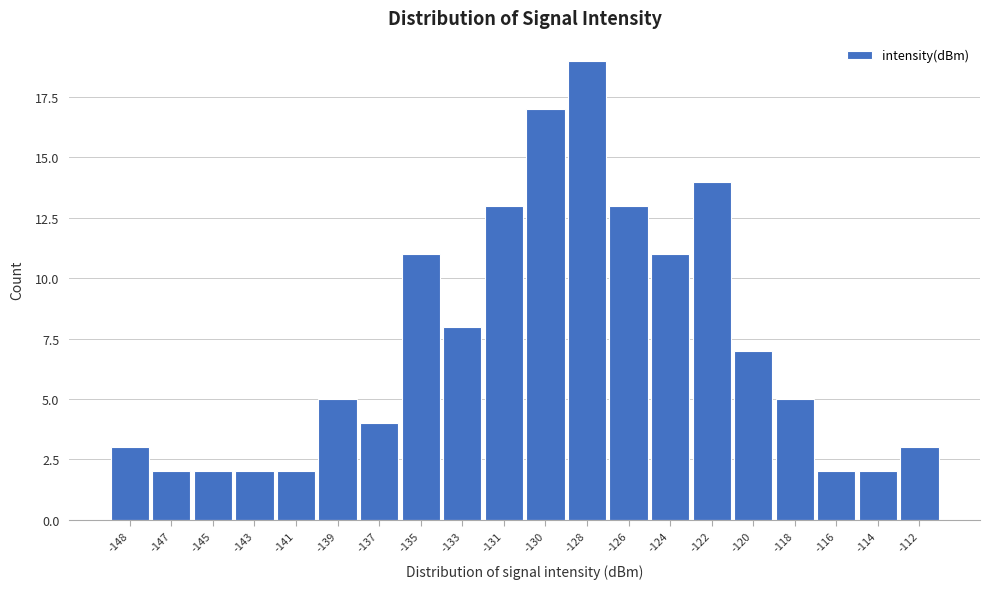

Reading left to right, list all the values displayed in this chart.

-148=3	-147=2	-145=2	-143=2	-141=2	-139=5	-137=4	-135=11	-133=8	-131=13	-130=17	-128=19	-126=13	-124=11	-122=14	-120=7	-118=5	-116=2	-114=2	-112=3